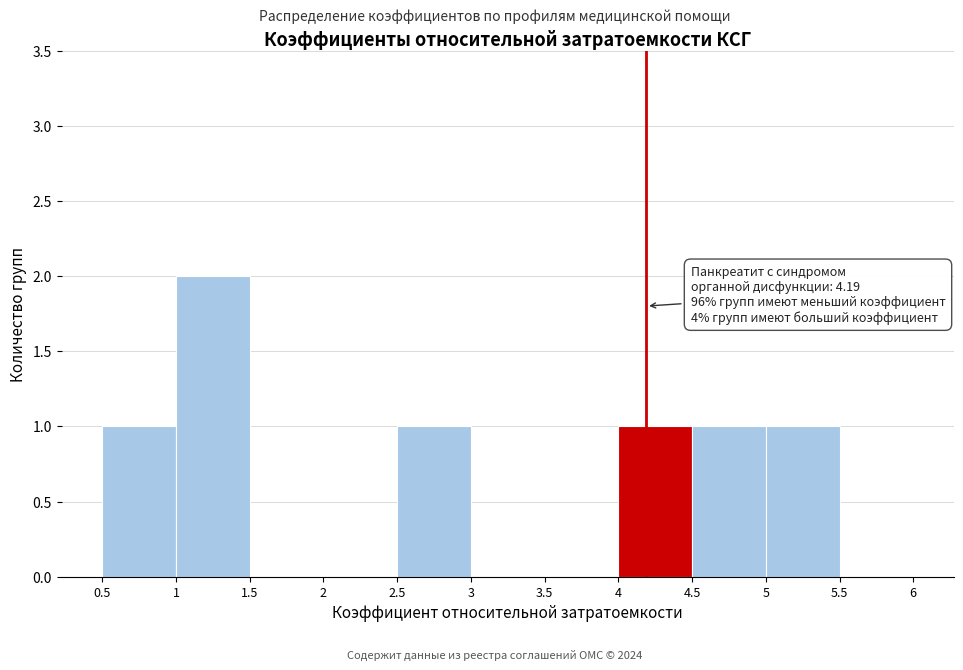

Which range on the x-axis has the tallest bar?

1 to 1.5